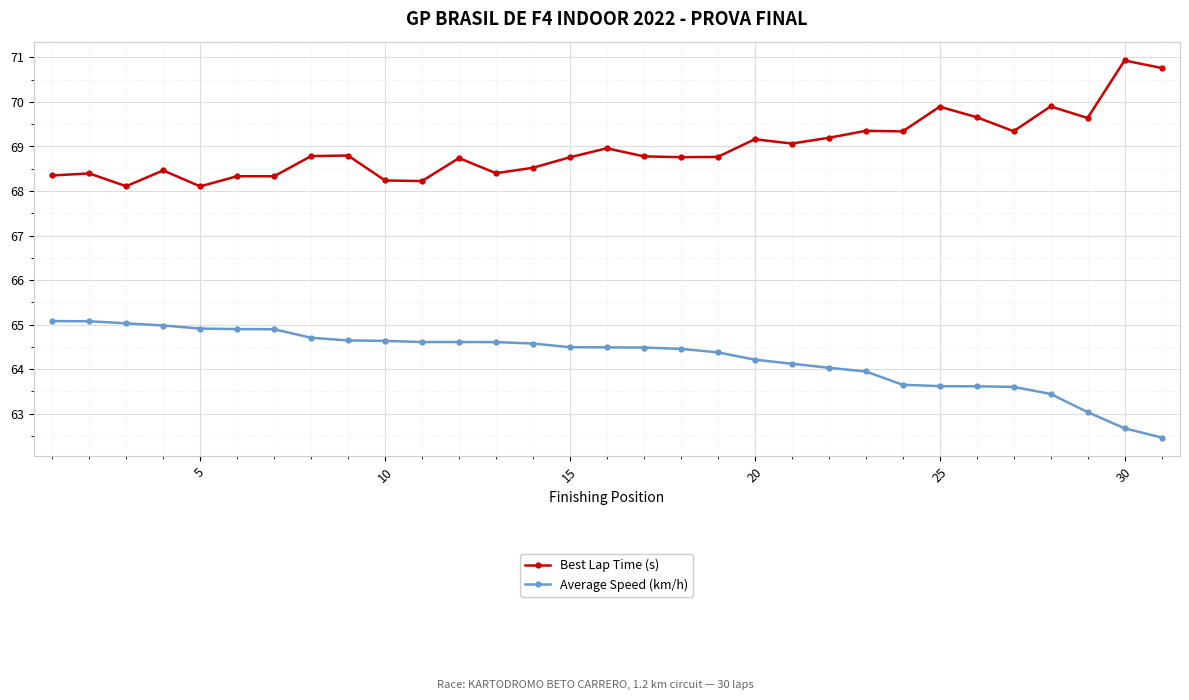

What is the value of the Average Speed (km/h) point at the 23rd from the left?

63.9